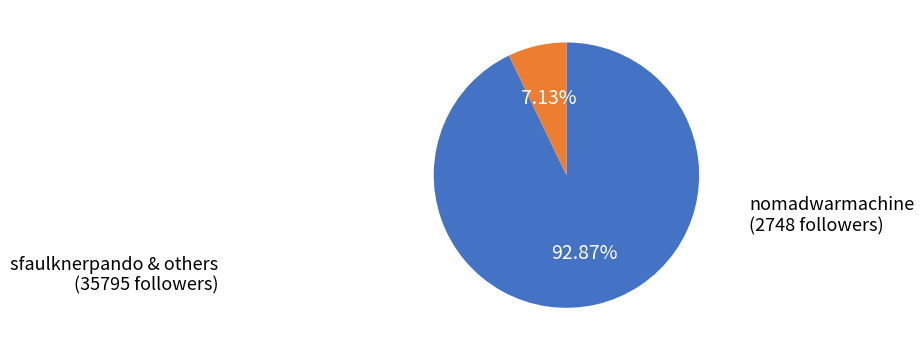

Rank the categories by value from highest to lowest.

sfaulknerpando & others, nomadwarmachine